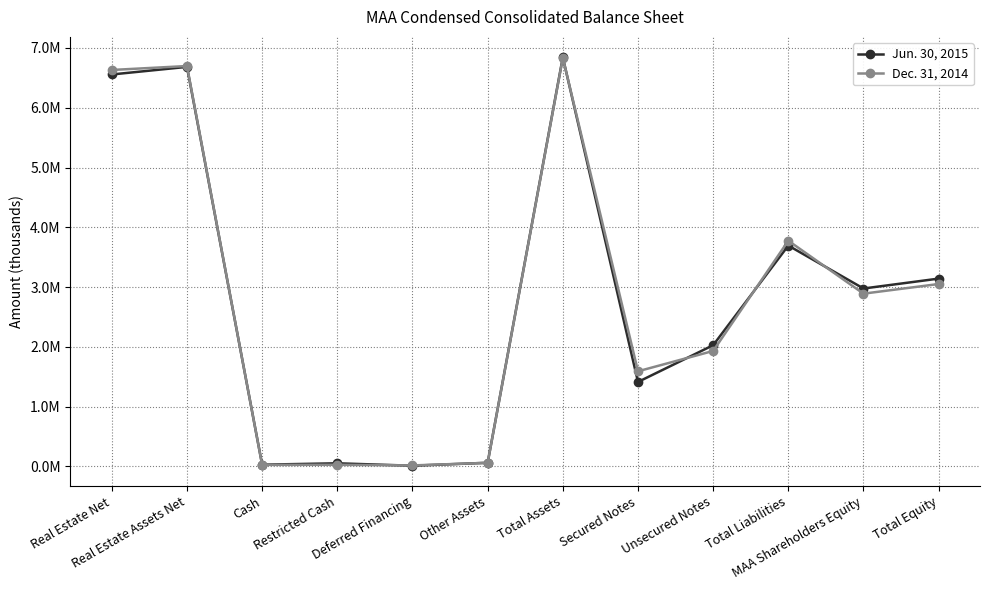

At which category does Jun. 30, 2015 reach its first local valley?

Cash